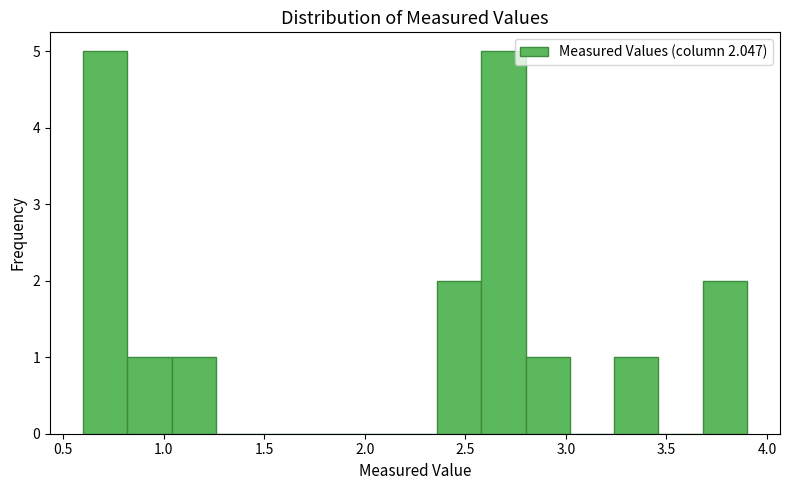

What is the height of the bar covering 3.68 to 3.90 on the x-axis? Neither the bar edges nor the heights are printed on the chart, so give them approximately, as read against the axes.

2